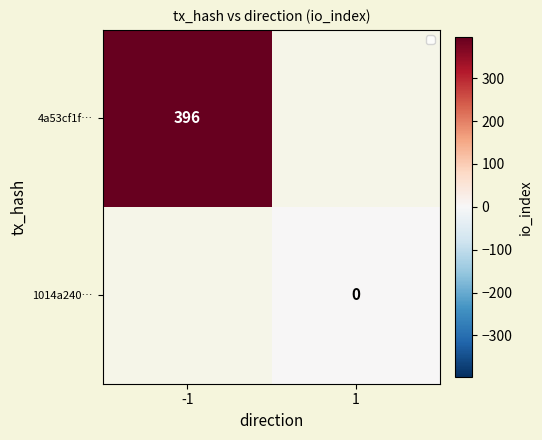

Is the value of 4a53cf1f… at -1 greater than the value of 1014a240… at 1?

Yes